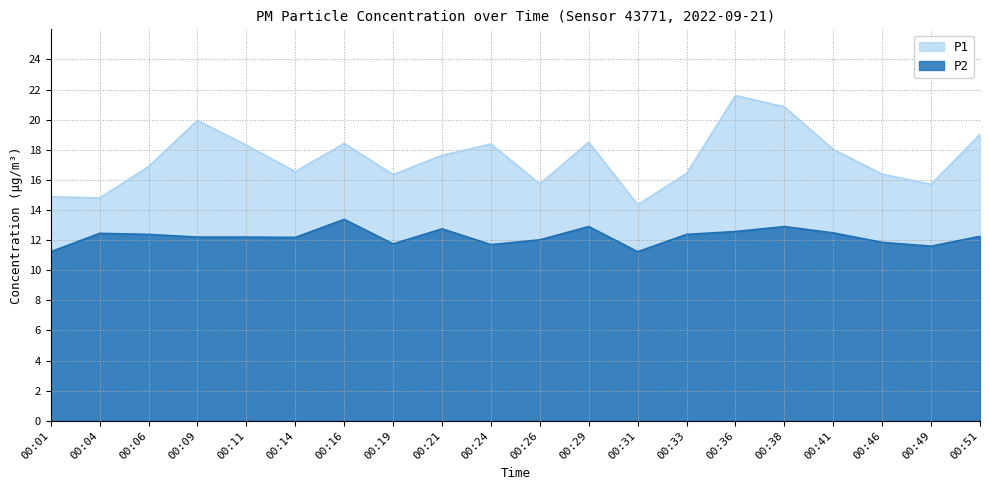

At how many categories does at least one series exceed 15?

17